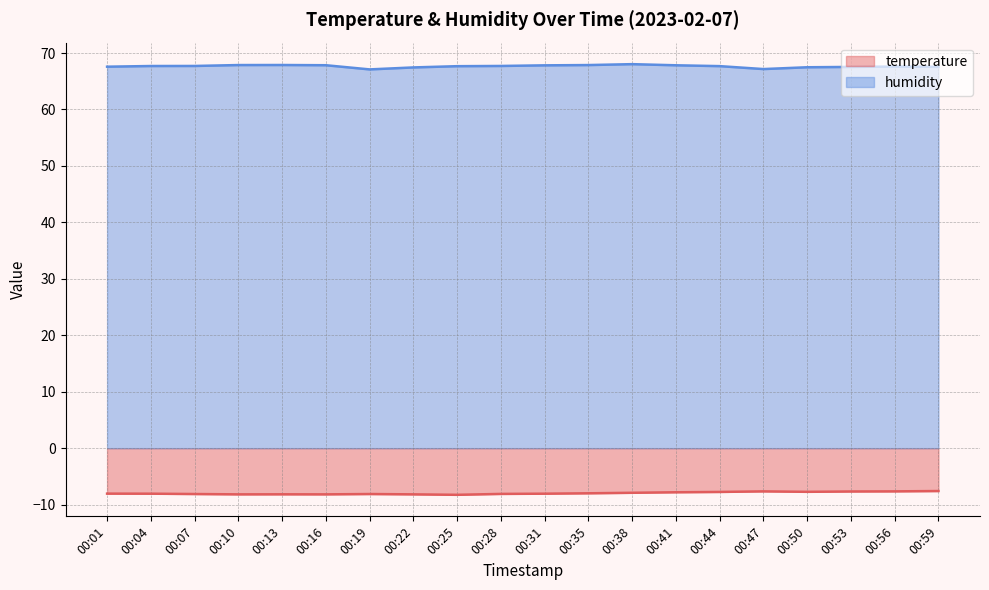

True or false: humidity and temperature intersect in this chart.

False